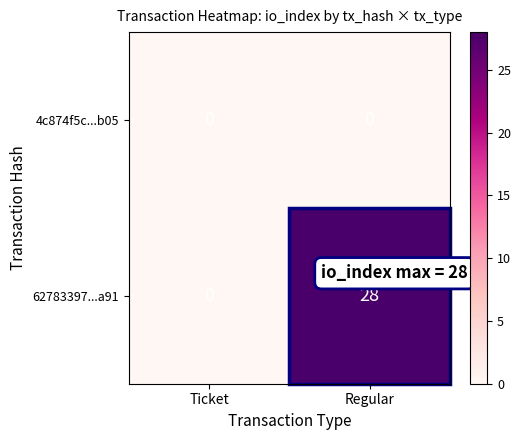

List the series in order of their overall mean, highest first.

62783397...a91, 4c874f5c...b05